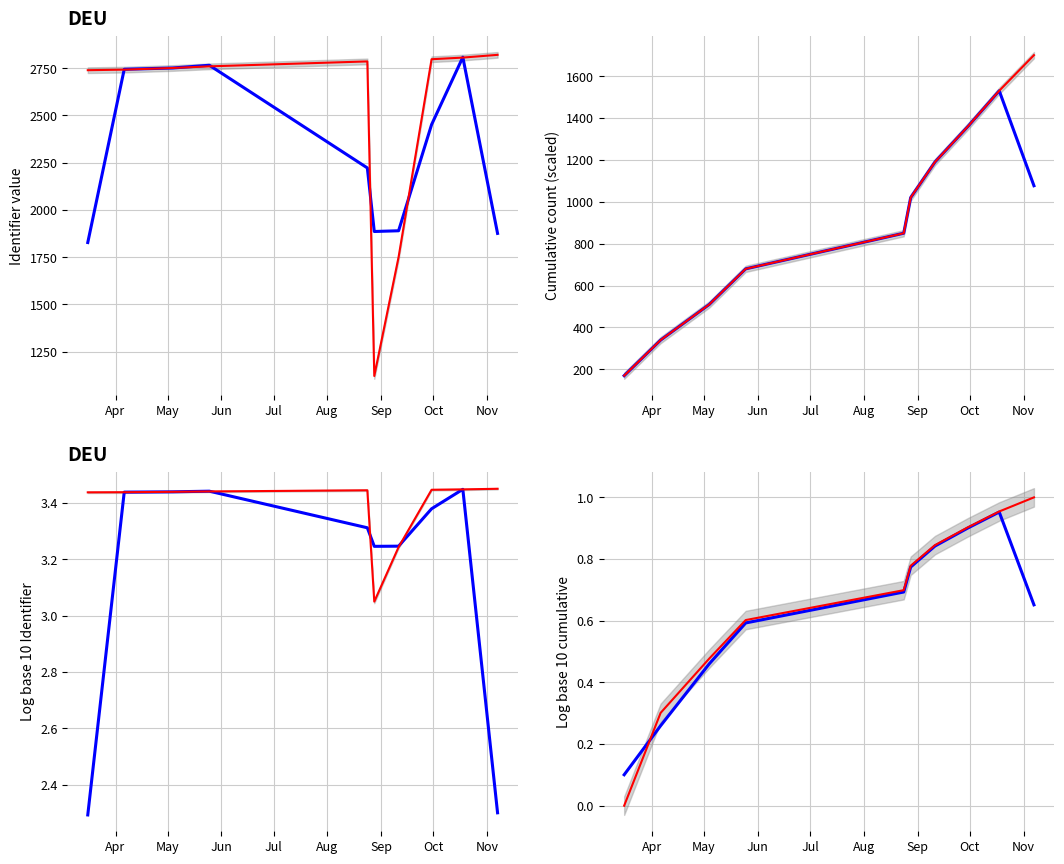

True or false: Smoothed has a value of 0.3 at Oct.

False